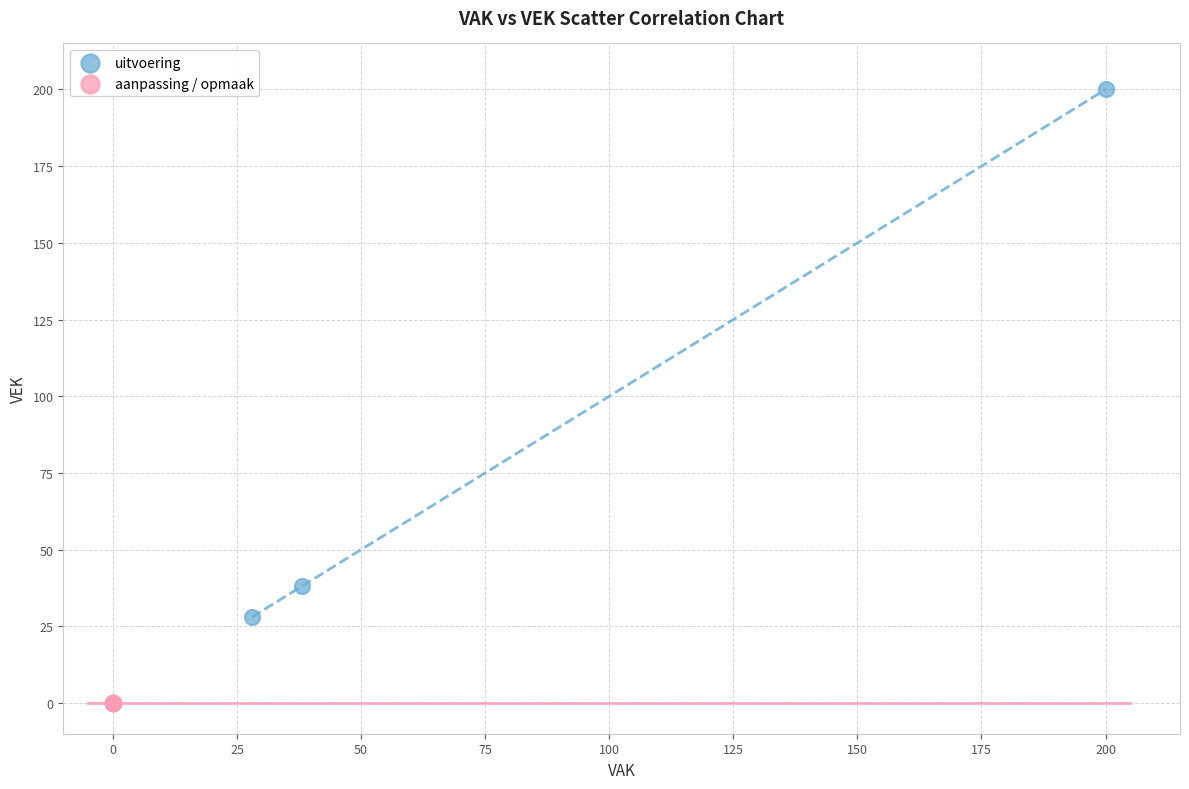

Which series reaches the minimum Y coordinate?

aanpassing / opmaak